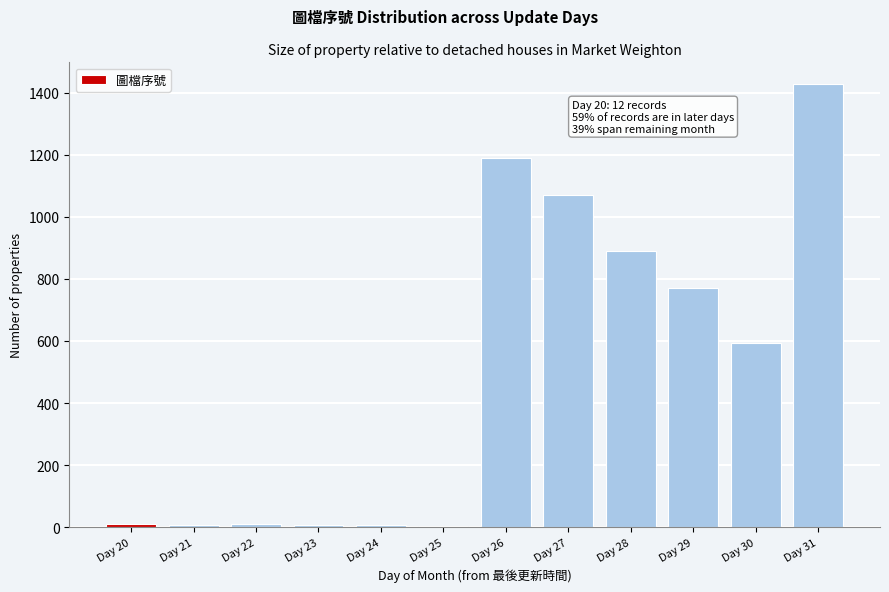

At which category does the chart reach its peak across all series?

Day 31